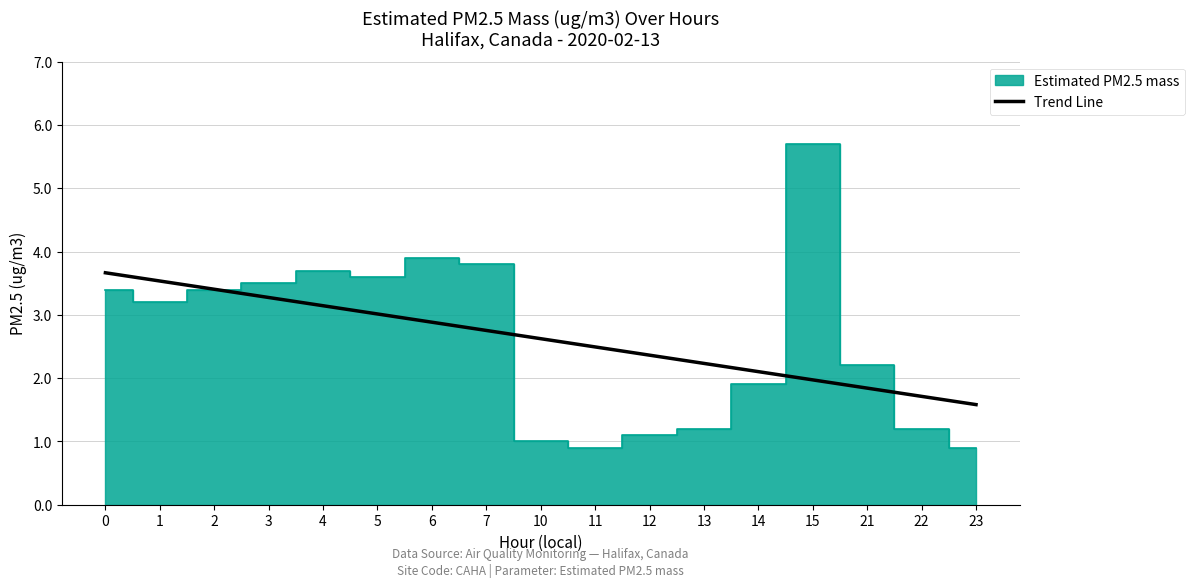

Count the number of categories in the chart.

17